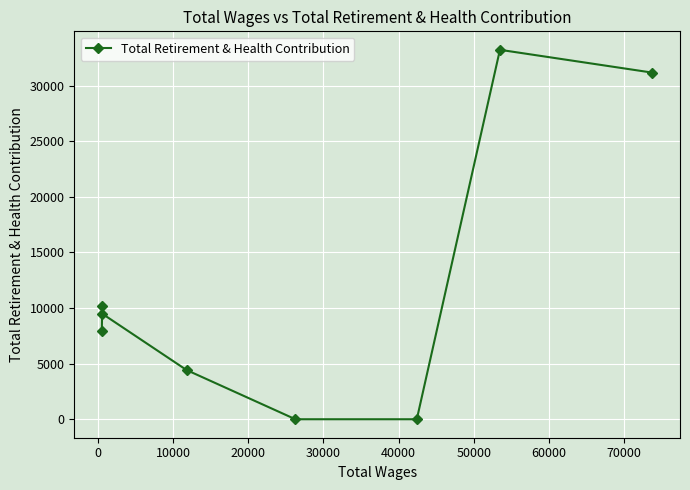

What is the difference between the second highest and second lowest values?

31165